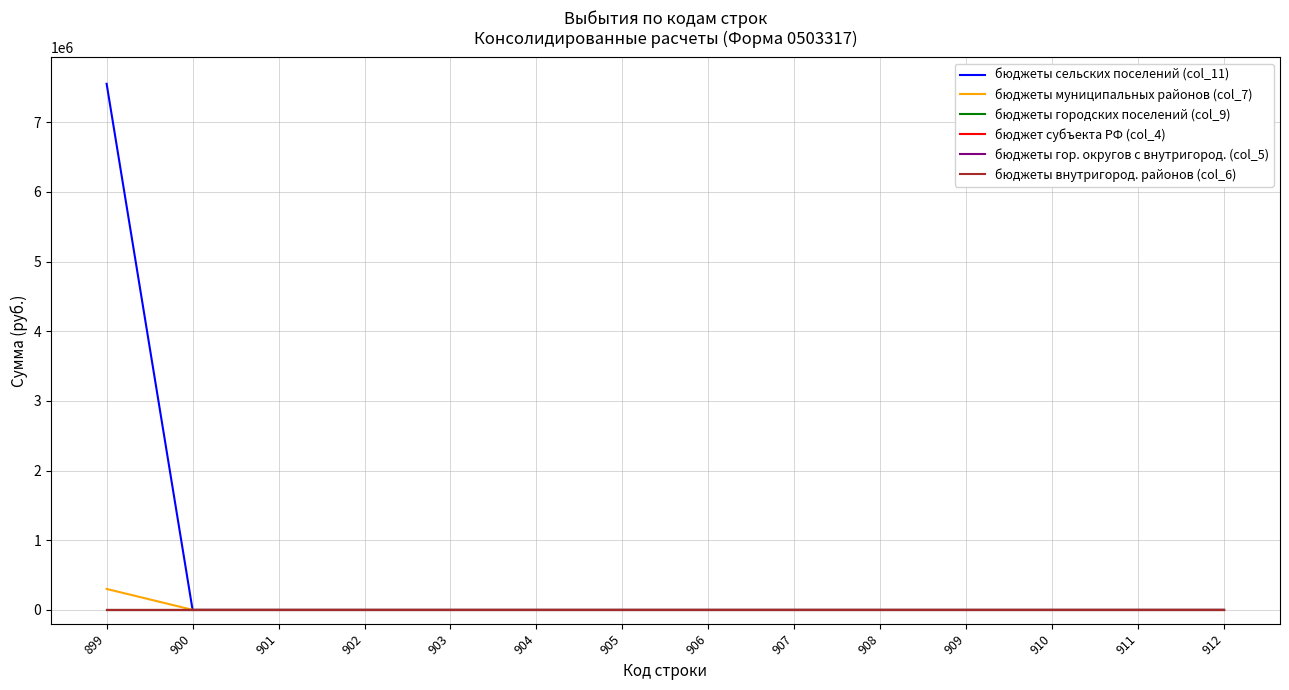

Reading left to right, transcribe all the data shown in this chart.

бюджеты сельских поселений (col_11): 899=7550948.8	900=0.0	901=0.0	902=0.0	903=0.0	904=0.0	905=0.0	906=0.0	907=0.0	908=0.0	909=0.0	910=0.0	911=0.0	912=0.0
бюджеты муниципальных районов (col_7): 899=300000.0	900=0.0	901=0.0	902=0.0	903=0.0	904=0.0	905=0.0	906=0.0	907=0.0	908=0.0	909=0.0	910=0.0	911=0.0	912=0.0
бюджеты городских поселений (col_9): 899=0.0	900=0.0	901=0.0	902=0.0	903=0.0	904=0.0	905=0.0	906=0.0	907=0.0	908=0.0	909=0.0	910=0.0	911=0.0	912=0.0
бюджет субъекта РФ (col_4): 899=0.0	900=0.0	901=0.0	902=0.0	903=0.0	904=0.0	905=0.0	906=0.0	907=0.0	908=0.0	909=0.0	910=0.0	911=0.0	912=0.0
бюджеты гор. округов с внутригород. (col_5): 899=0.0	900=0.0	901=0.0	902=0.0	903=0.0	904=0.0	905=0.0	906=0.0	907=0.0	908=0.0	909=0.0	910=0.0	911=0.0	912=0.0
бюджеты внутригород. районов (col_6): 899=0.0	900=0.0	901=0.0	902=0.0	903=0.0	904=0.0	905=0.0	906=0.0	907=0.0	908=0.0	909=0.0	910=0.0	911=0.0	912=0.0